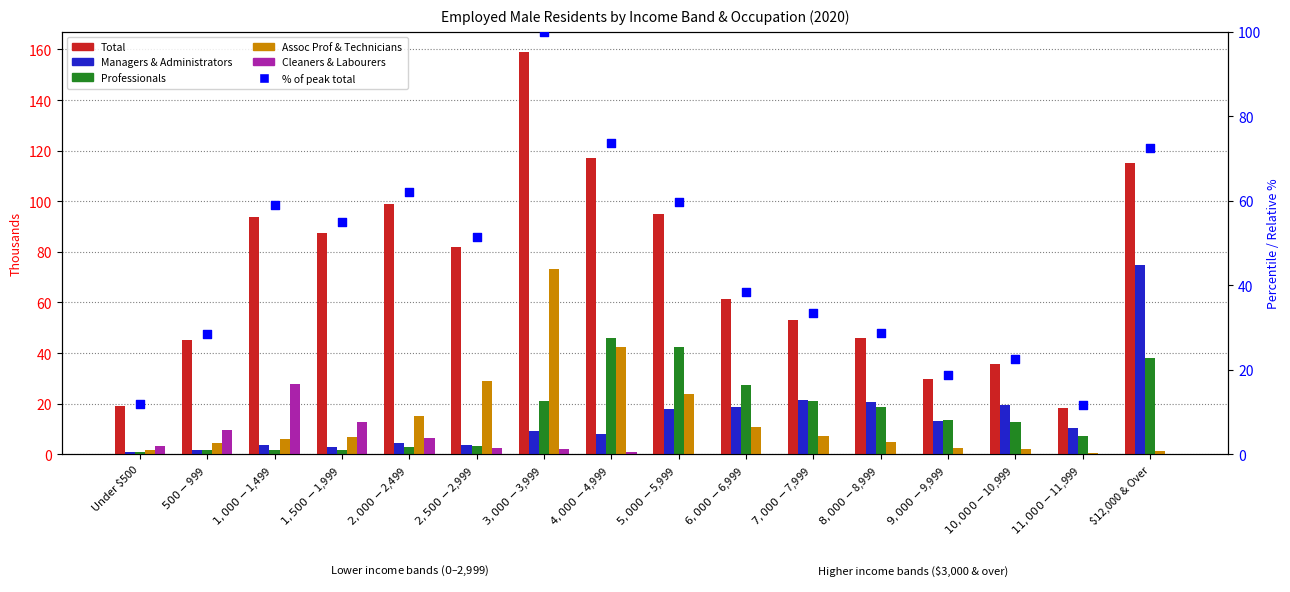

What is the total value across all series at $10,000-$10,999?

92.7